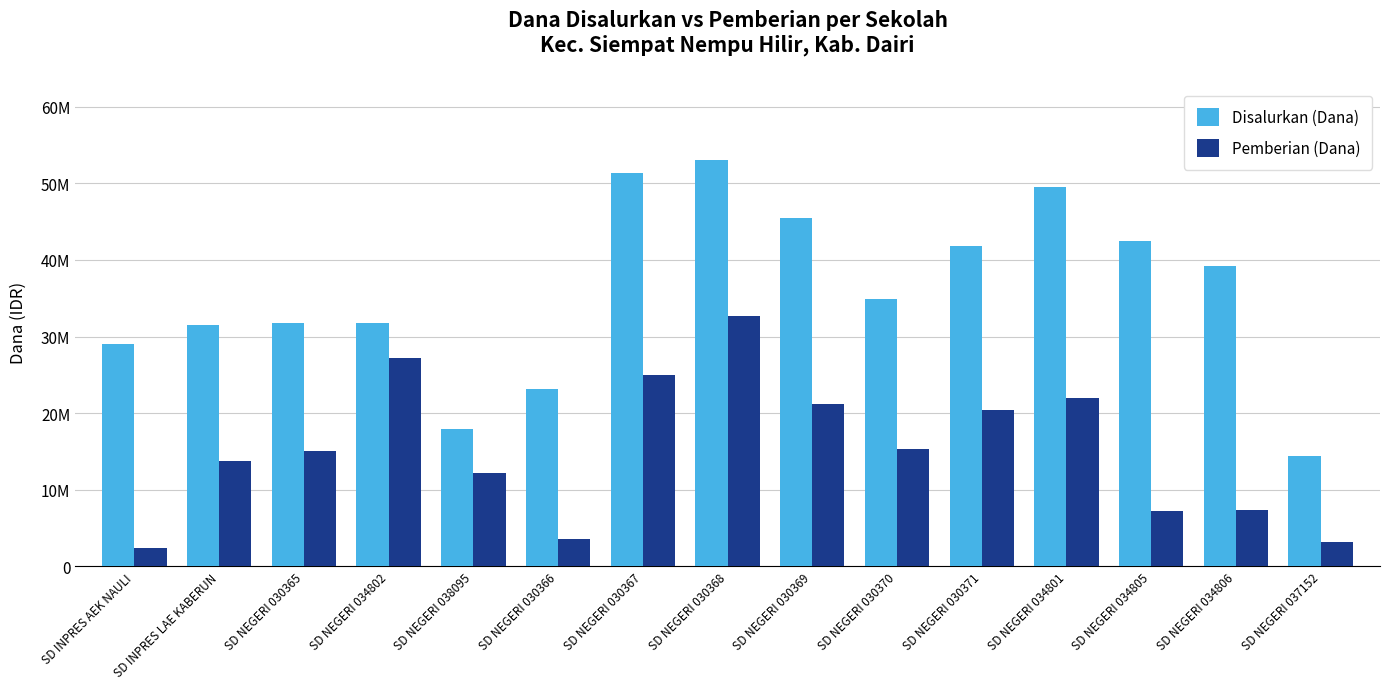

Does the chart contain stacked bars?

No